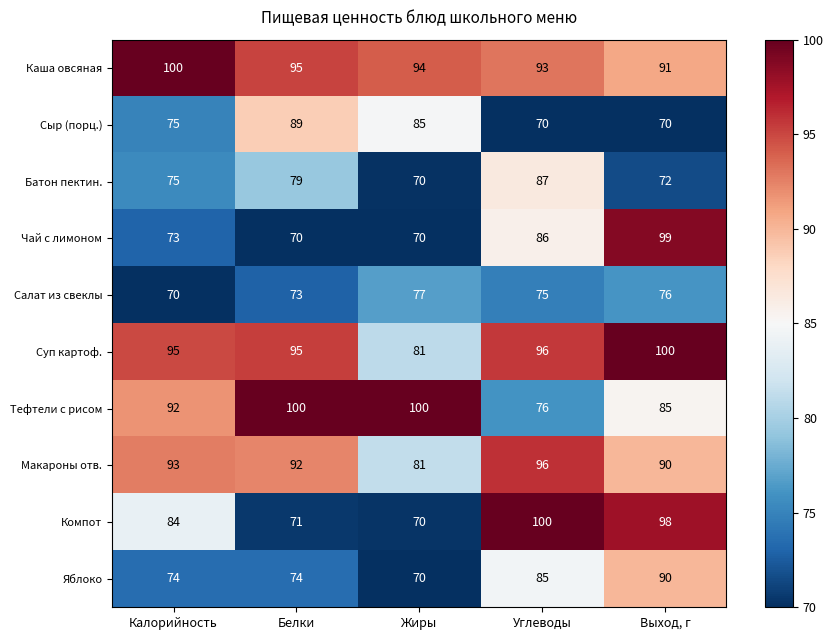

True or false: Каша овсяная has a value of 42 at Жиры.

False